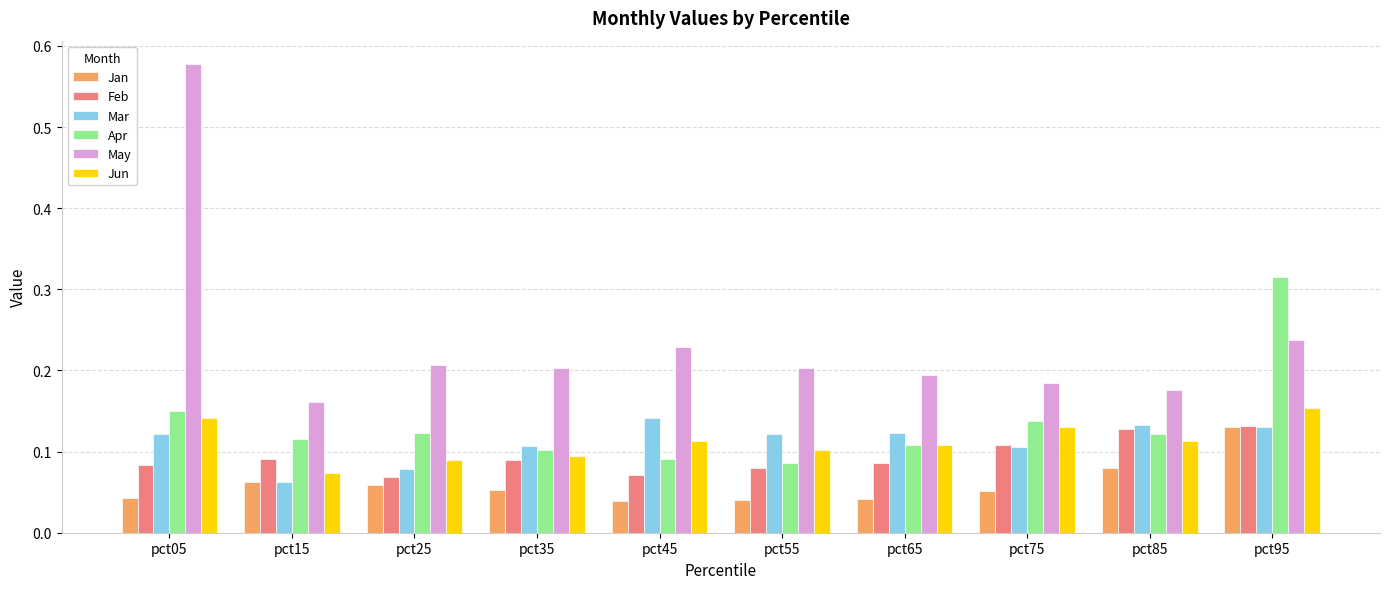

How many bars are there in total?

60